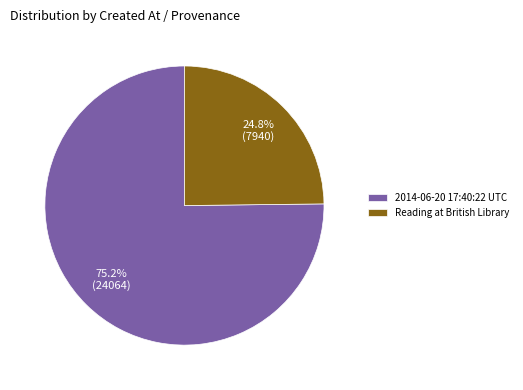

Is it true that 2014-06-20 17:40:22 UTC is 75% of the pie?

True